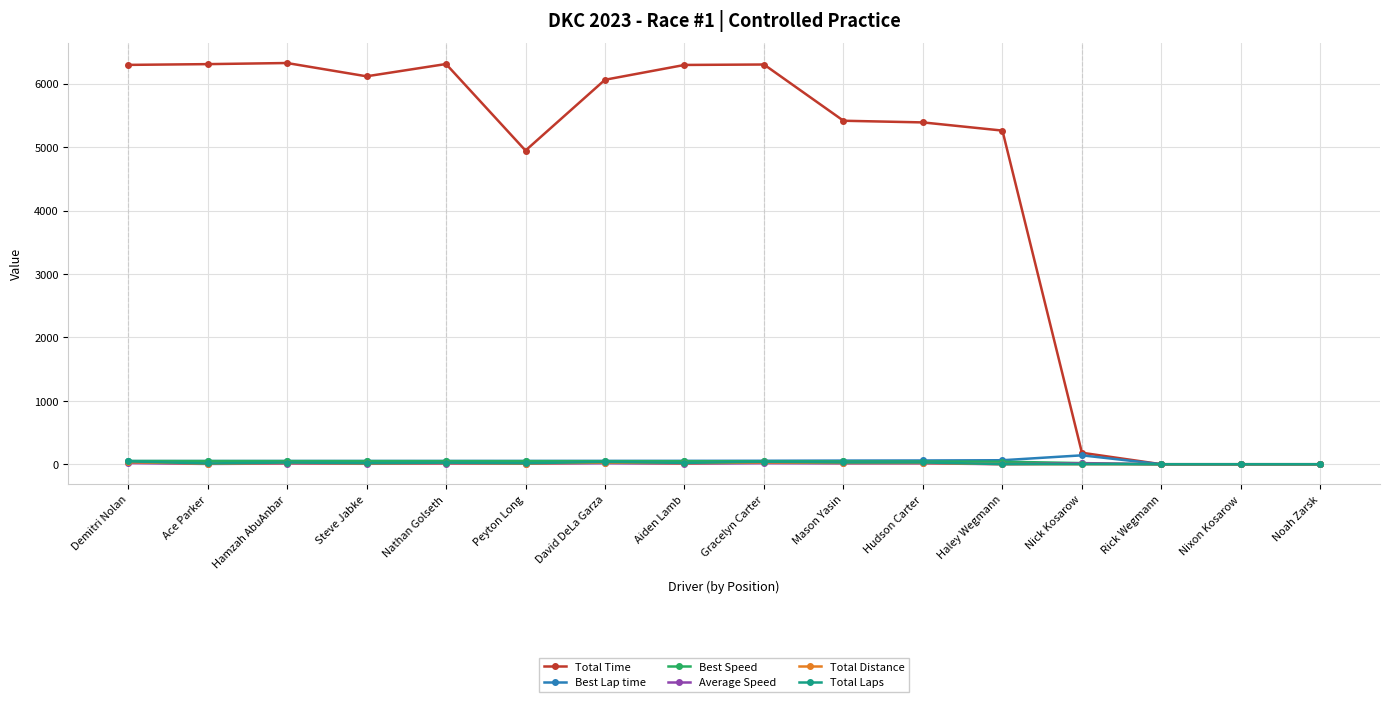

True or false: Total Laps has more than 0 points higher than both neighbors.

True